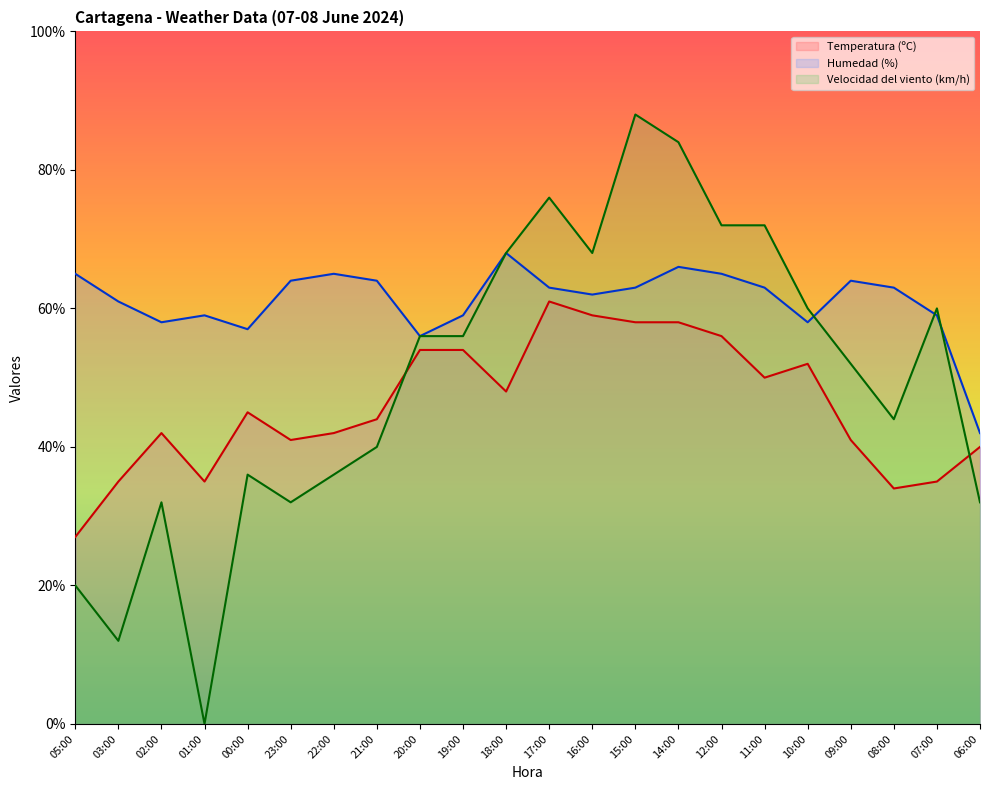

List the series in order of their overall mean, lowest first.

Temperatura (ºC), Velocidad del viento (km/h), Humedad (%)